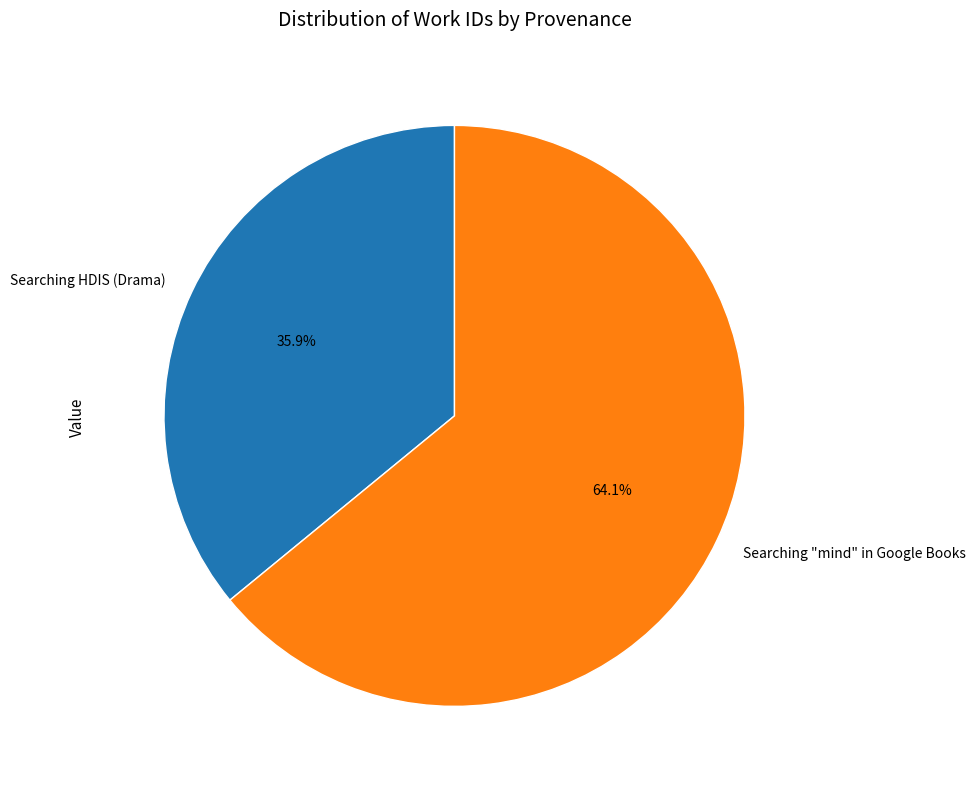

Which category accounts for the majority?

Searching "mind" in Google Books